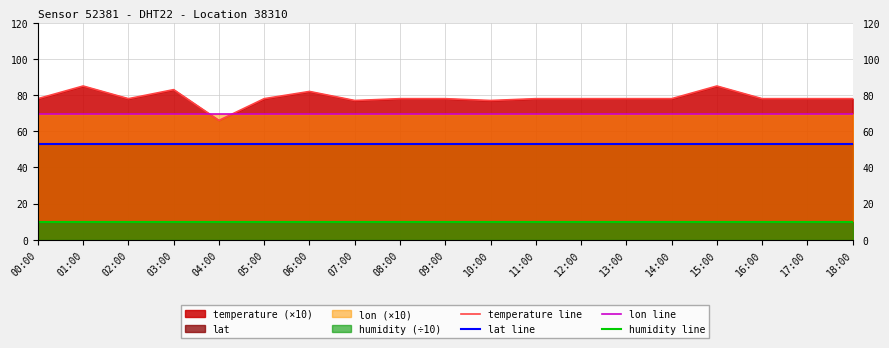

At which category does the chart reach its peak across all series?

01:00